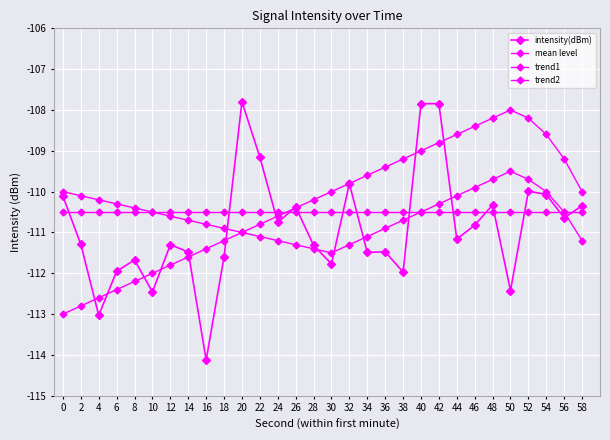

True or false: trend1 has a value of -63.6 at 10.

False